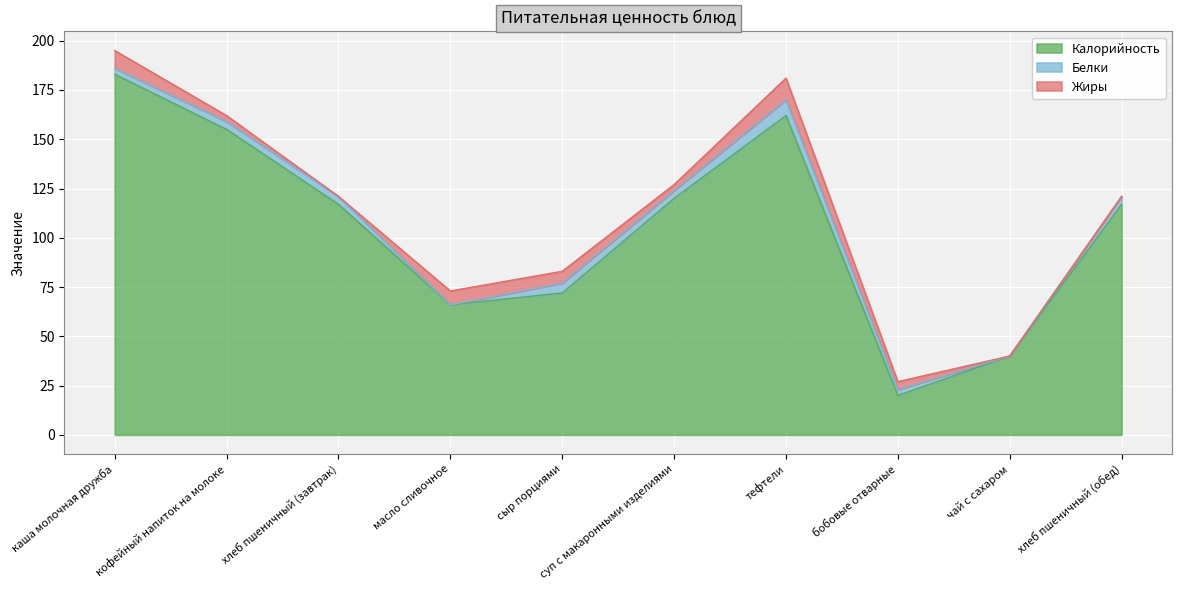

Reading left to right, transcribe all the data shown in this chart.

Калорийность: каша молочная дружба=183	кофейный напиток на молоке=155	хлеб пшеничный (завтрак)=117	масло сливочное=66	сыр порциями=72	суп с макаронными изделиями=120	тефтели=162	бобовые отварные=20	чай с сахаром=40	хлеб пшеничный (обед)=117
Белки: каша молочная дружба=3	кофейный напиток на молоке=4	хлеб пшеничный (завтрак)=4	масло сливочное=0	сыр порциями=5	суп с макаронными изделиями=4	тефтели=8	бобовые отварные=3	чай с сахаром=0	хлеб пшеничный (обед)=4
Жиры: каша молочная дружба=9	кофейный напиток на молоке=3	хлеб пшеничный (завтрак)=0	масло сливочное=7	сыр порциями=6	суп с макаронными изделиями=3	тефтели=11	бобовые отварные=4	чай с сахаром=0	хлеб пшеничный (обед)=0